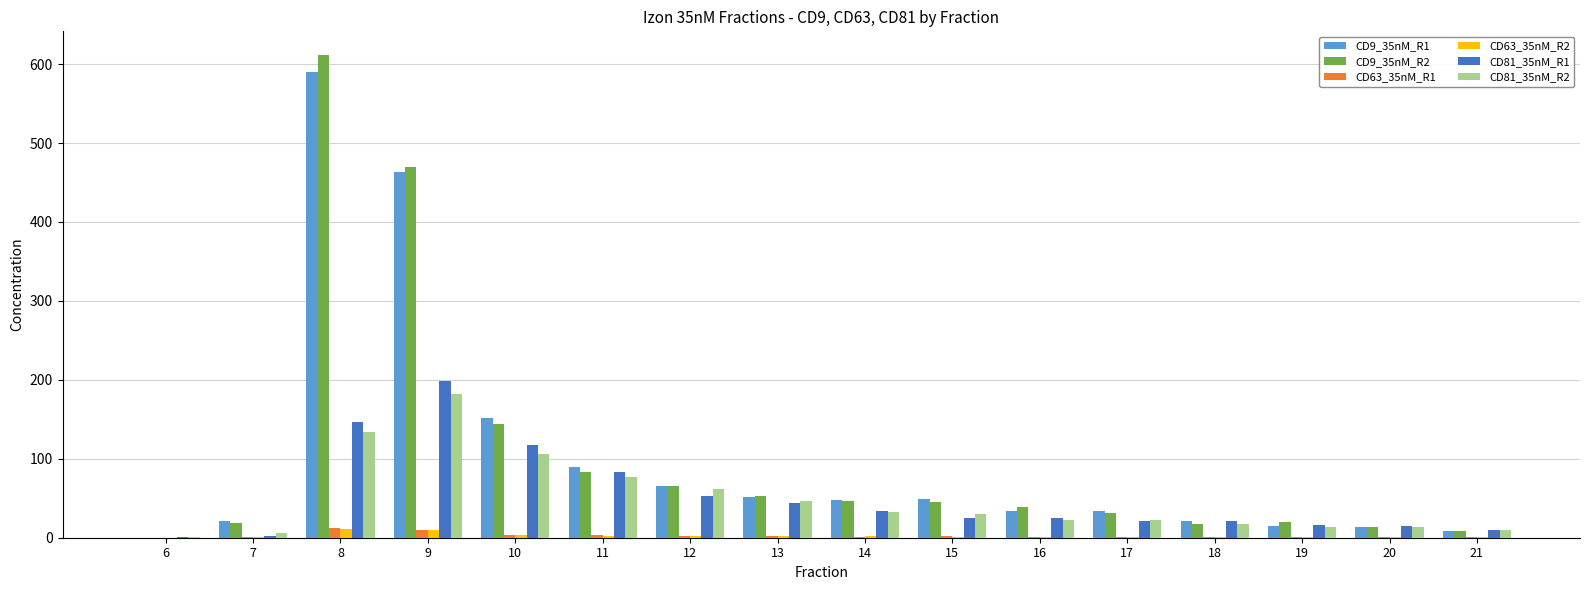

What is the maximum value for CD9_35nM_R1?

589.6